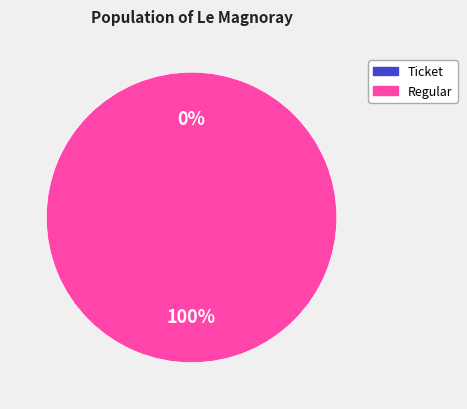

What percentage is the Regular slice, to the nearest percent?

100%